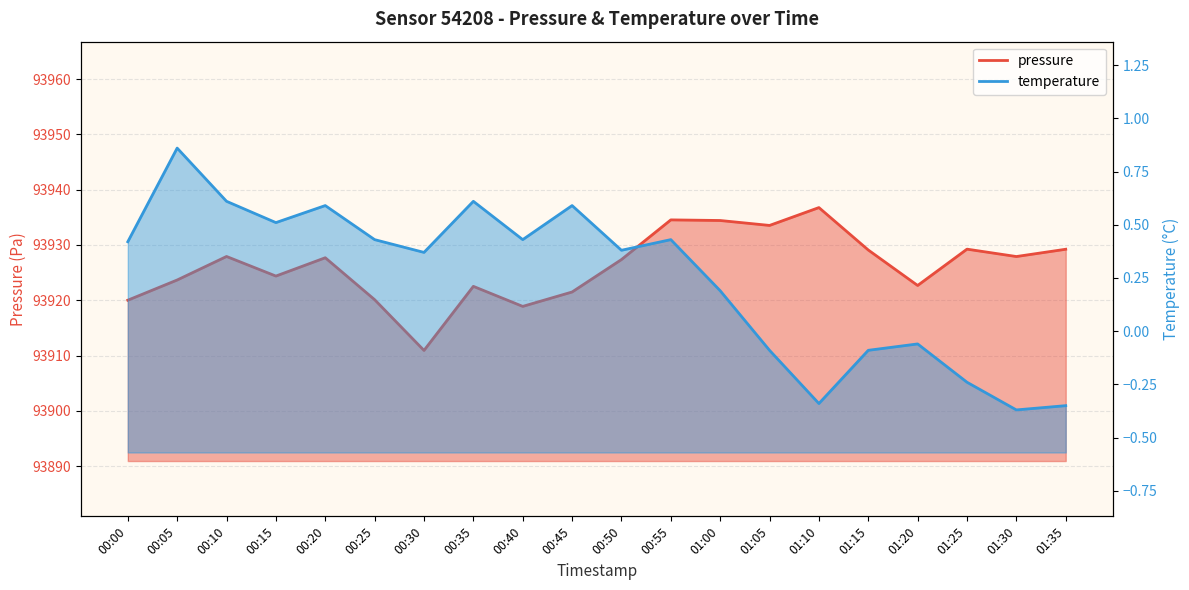

The value of temperature at 01:20 is -0.1. True or false?

True